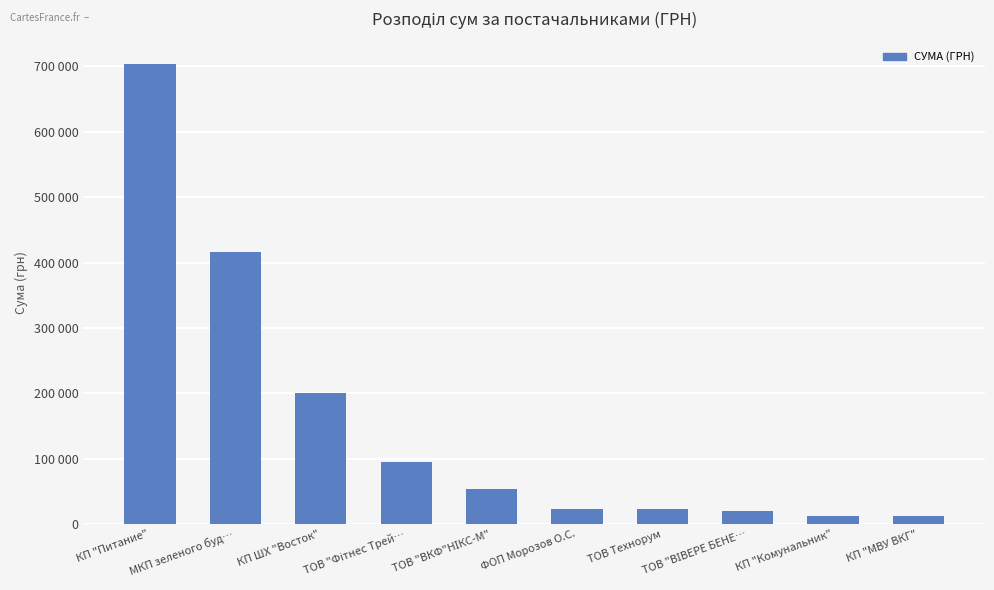

What is the value of the 4th bar from the left?

94999.0